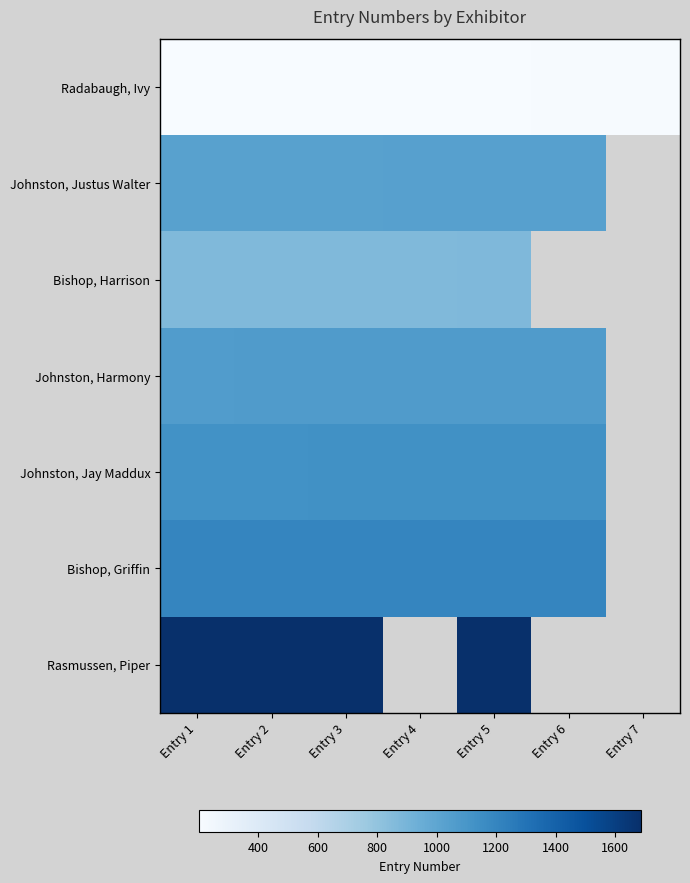

What value does the Johnston, Jay Maddux series have at Entry 1?

1128.0